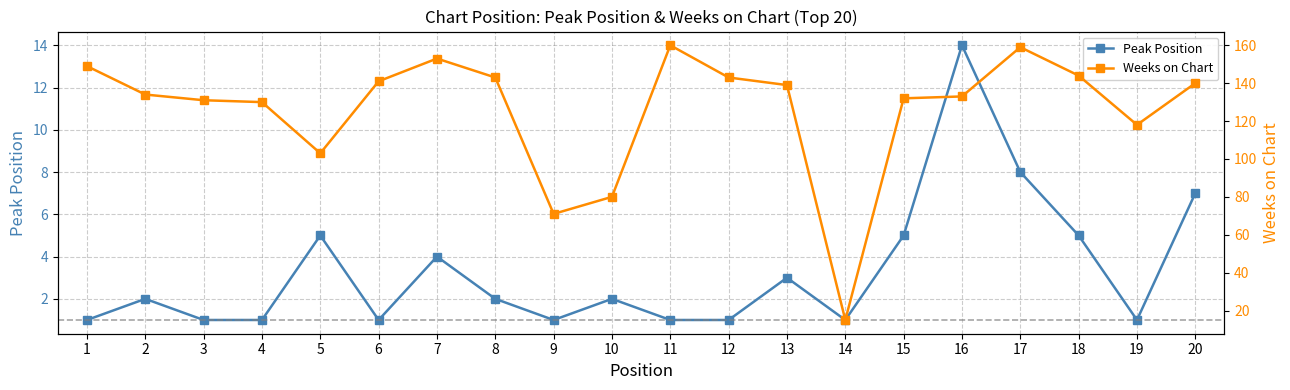

Does the chart have visible grid lines?

Yes